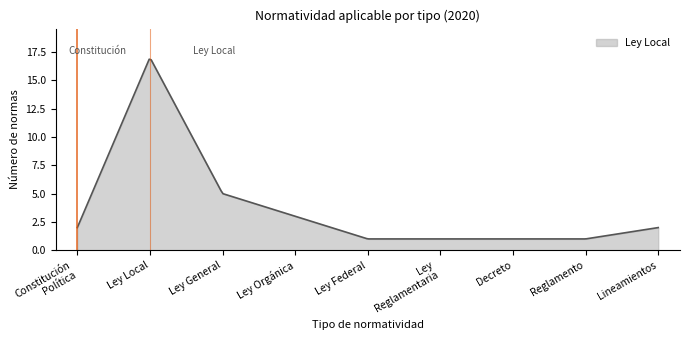

What is the difference between the maximum and minimum values?

15.8